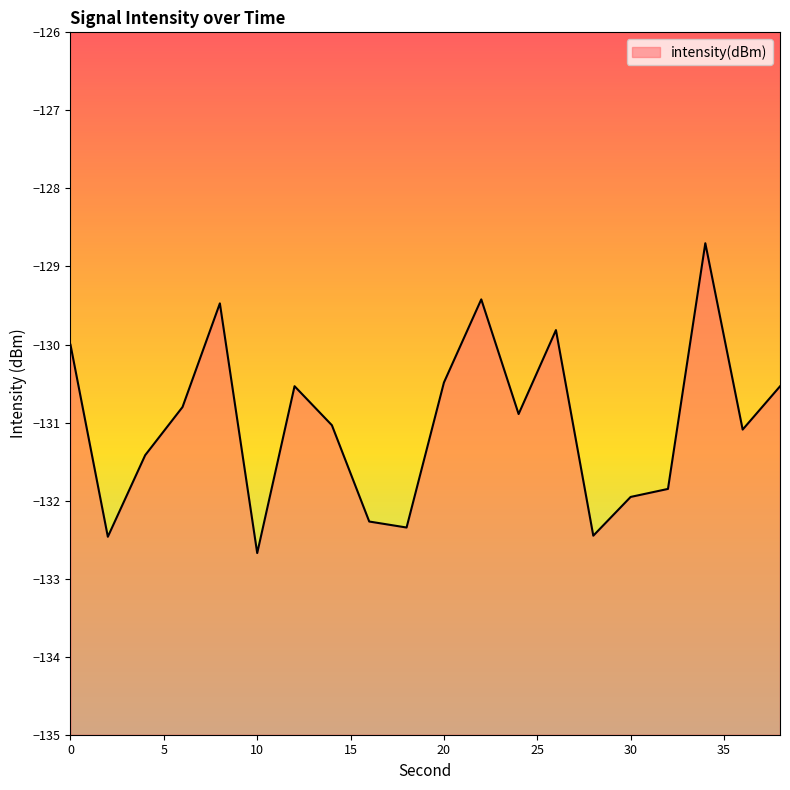

What is the sum of all values?

-2620.2